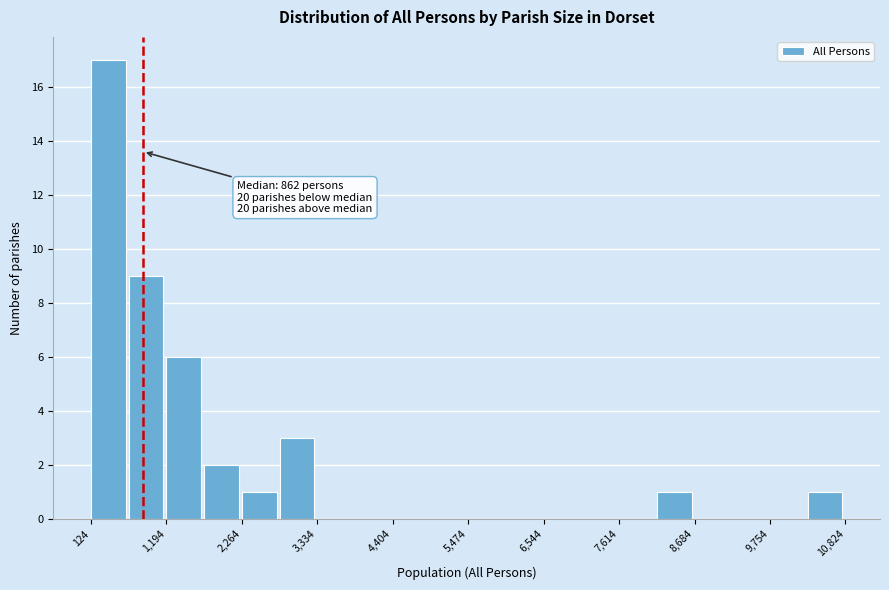

Read against the x-axis, roughly where is the centre of the tallest bar?

400